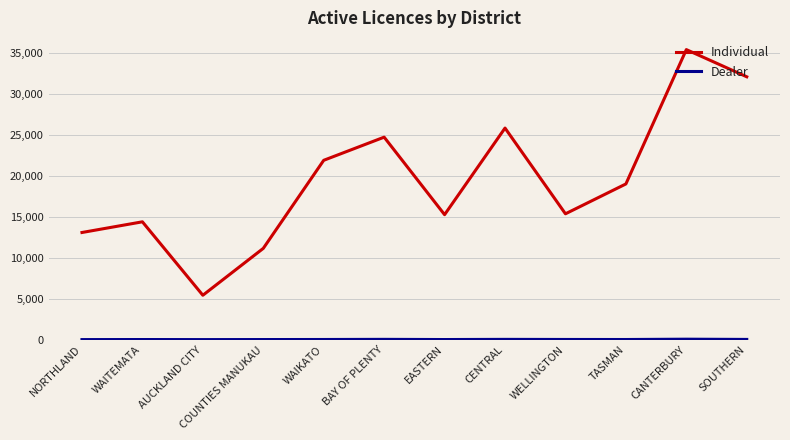

What is the smallest value displayed?

20